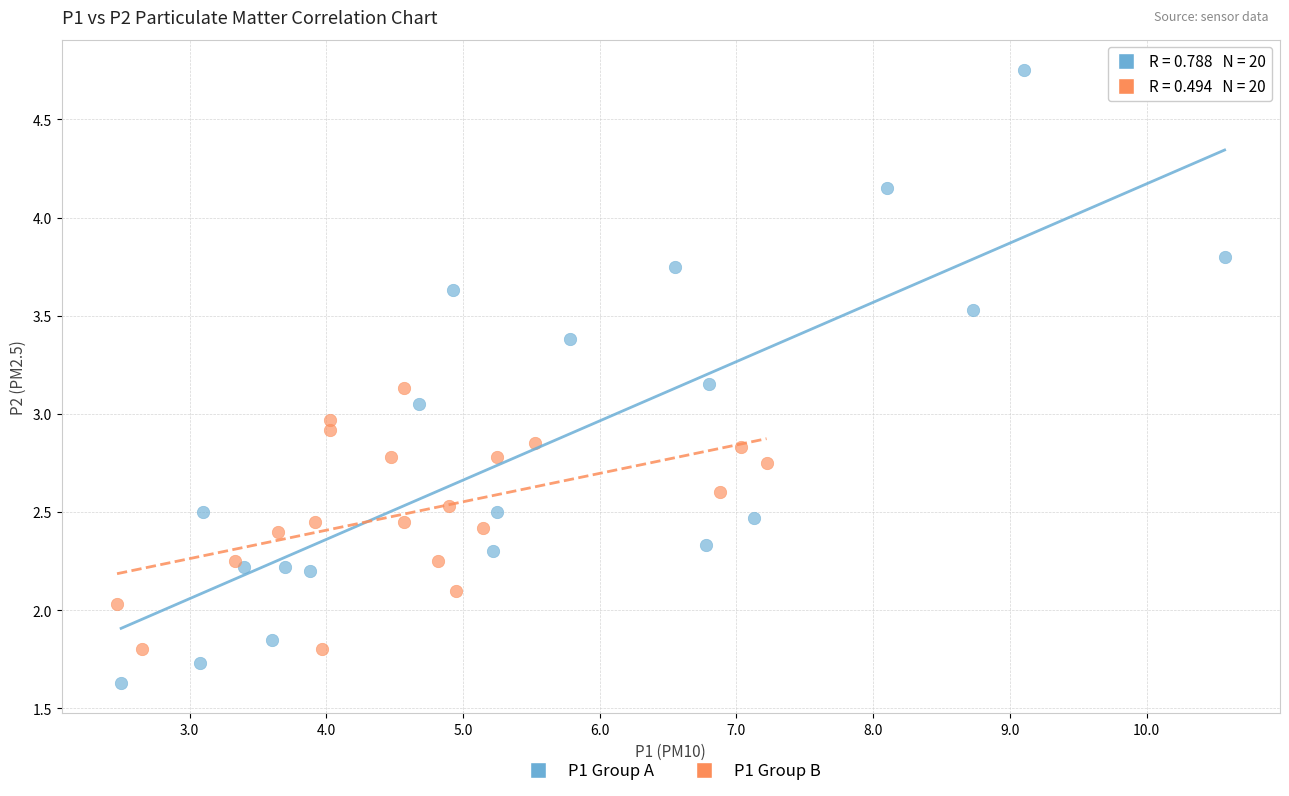

What are all the series names shown in the legend?

P1 Group A, P1 Group B